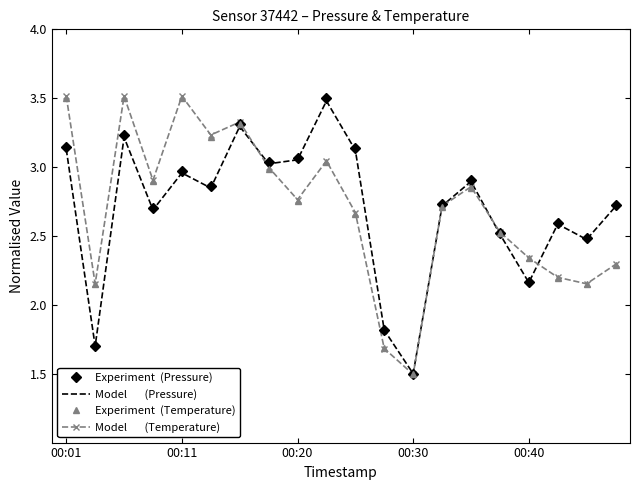

What is the minimum value shown in the chart?

1.5